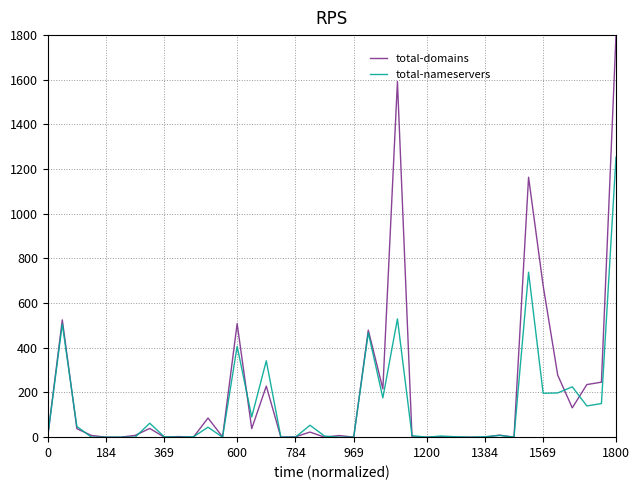

Which series has the widest spread of values?

total-domains